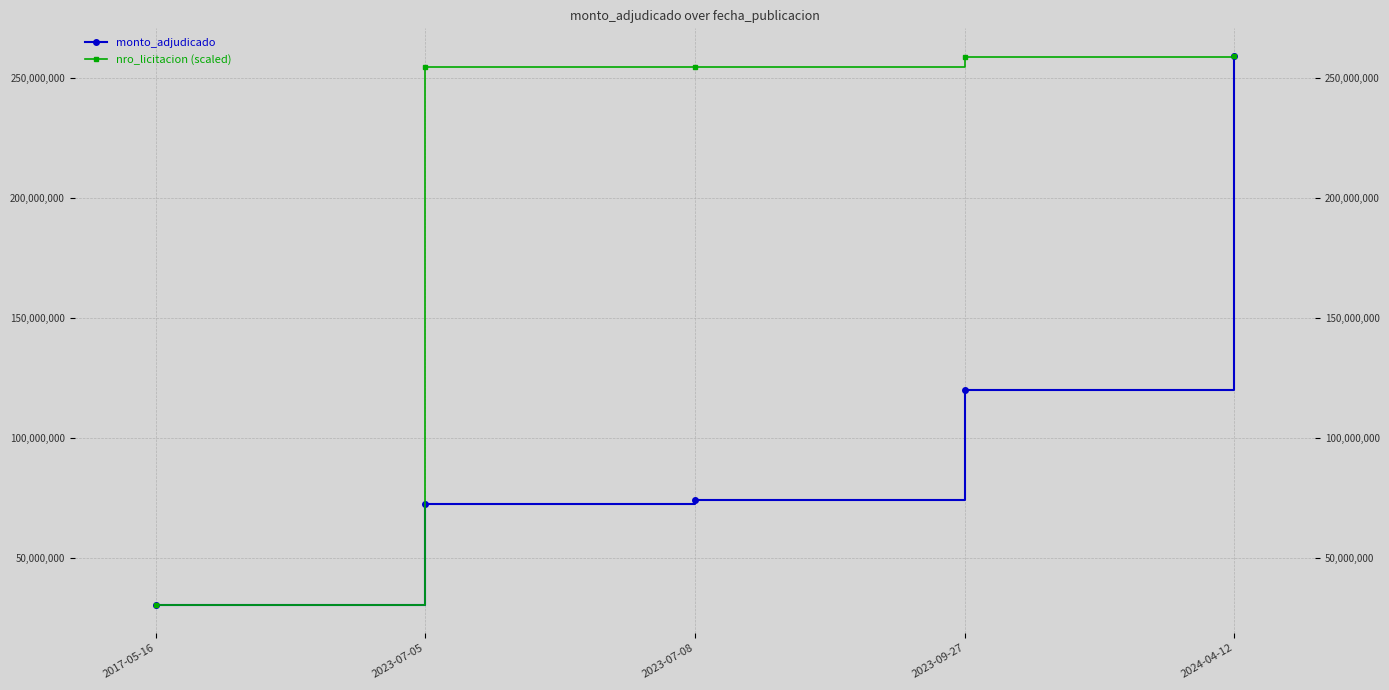

Where is nro_licitacion (scaled) nearest to the value 144702961?

2023-07-05